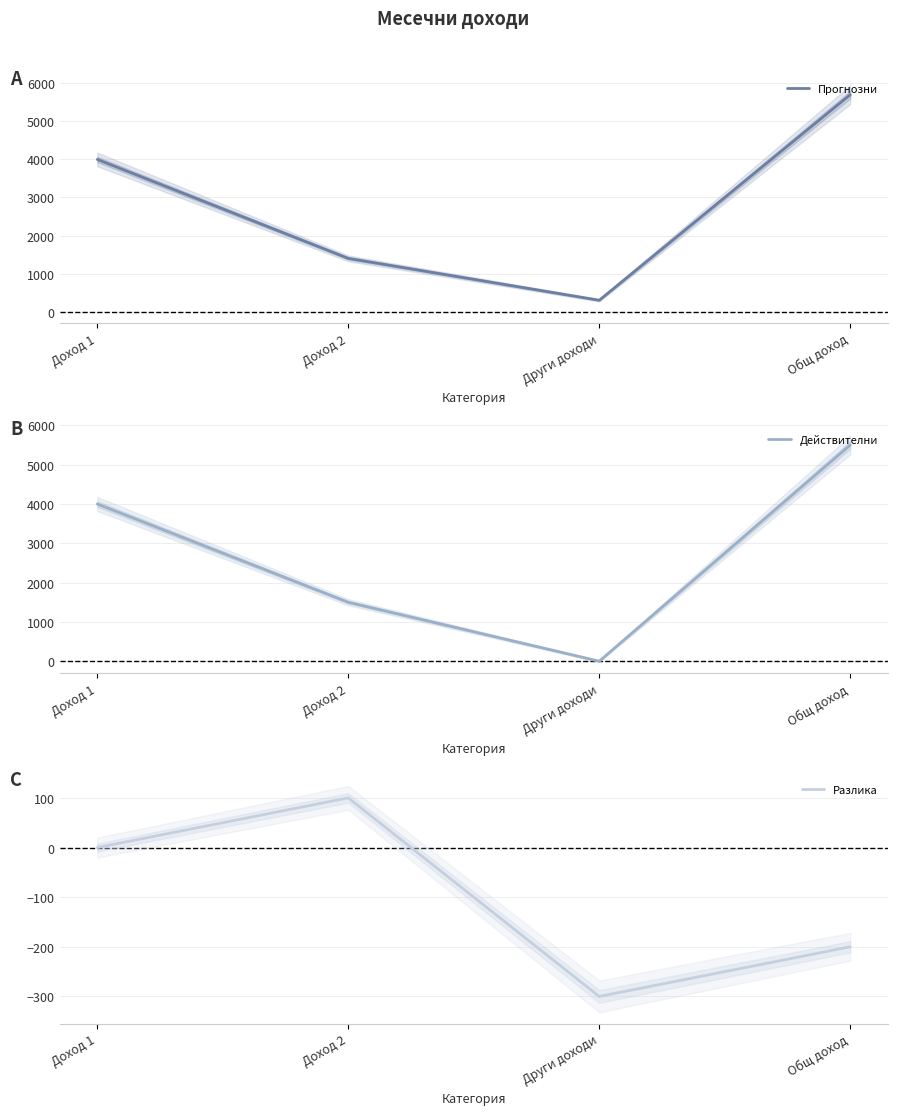

How many values in the Разлика series exceed 0?

1